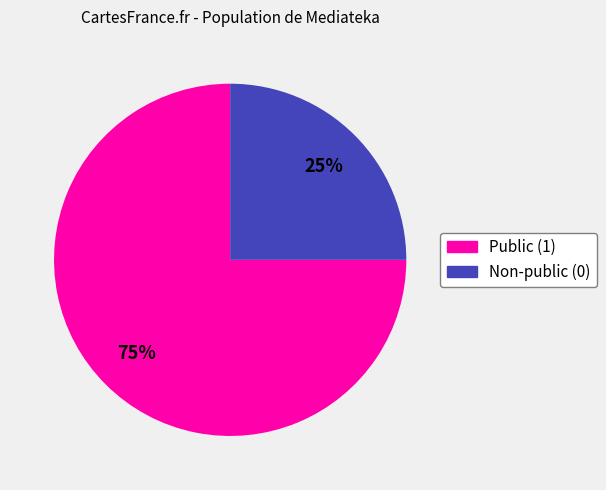

To the nearest percent, what portion does Public (1) represent?

75%